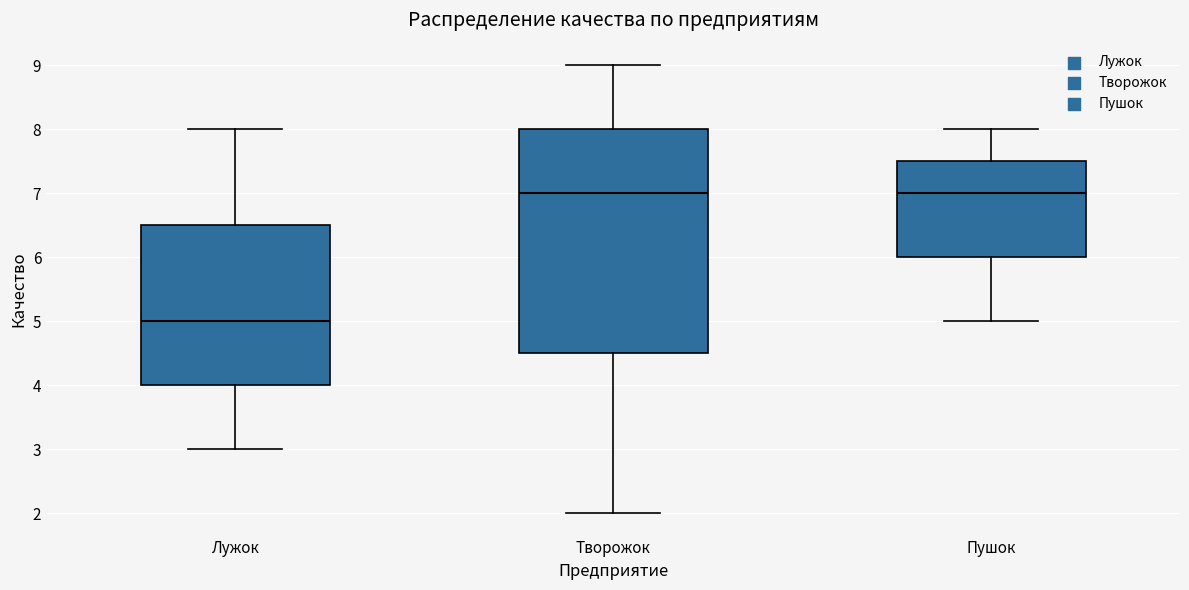

Reading left to right, transcribe this box plot: for each box, give where its median line is, the range the box spans, and where its two whiskers end, as read against the y-axis. The values are not printed on the chart, so give them approximately, as read against the axis.

Лужок: median 5.0, box 4.0 to 6.5, whiskers 3.0 to 8.0
Творожок: median 7.0, box 4.5 to 8.0, whiskers 2.0 to 9.0
Пушок: median 7.0, box 6.0 to 7.5, whiskers 5.0 to 8.0